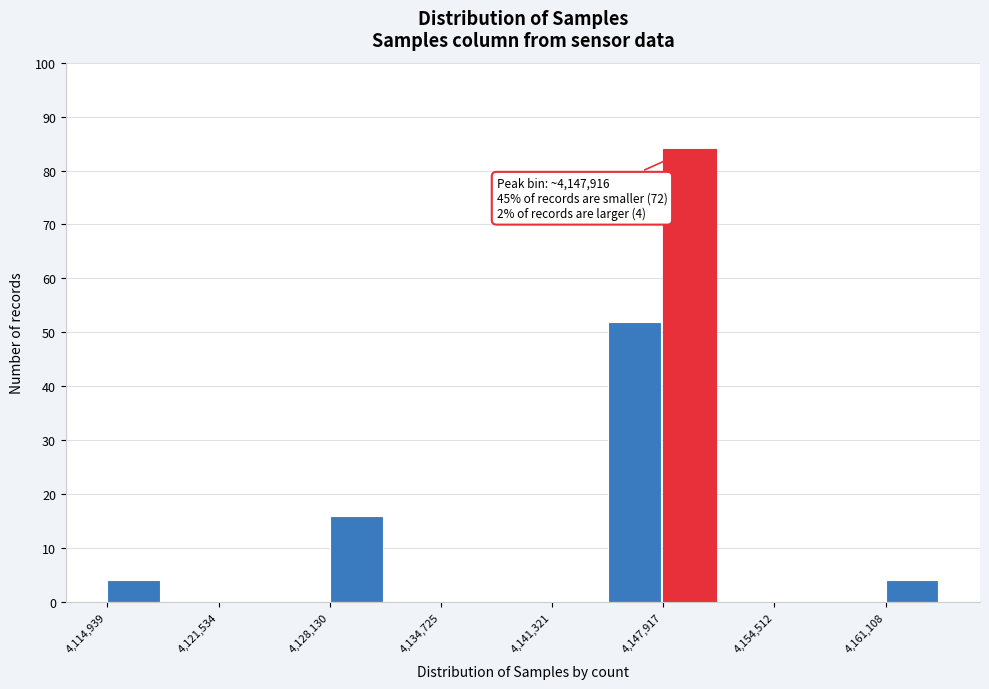

Read against the x-axis, roughly where is the centre of the tallest bar?

4149000